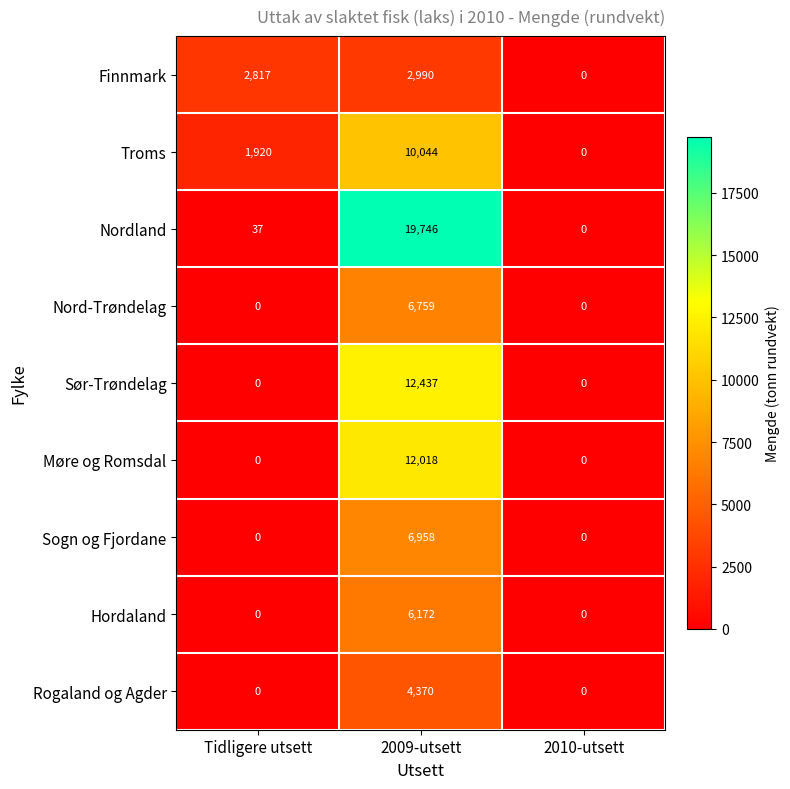

Which series has the largest total across all categories?

Nordland